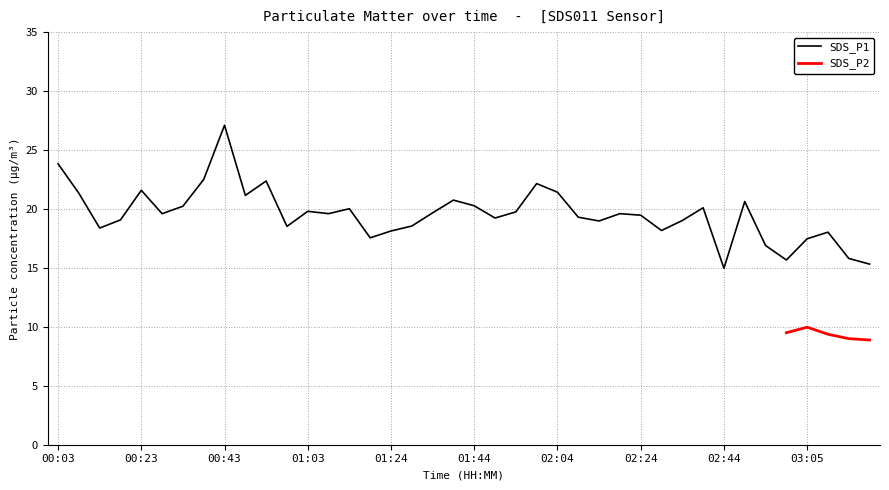

Does the chart display data point markers on the line(s)?

No